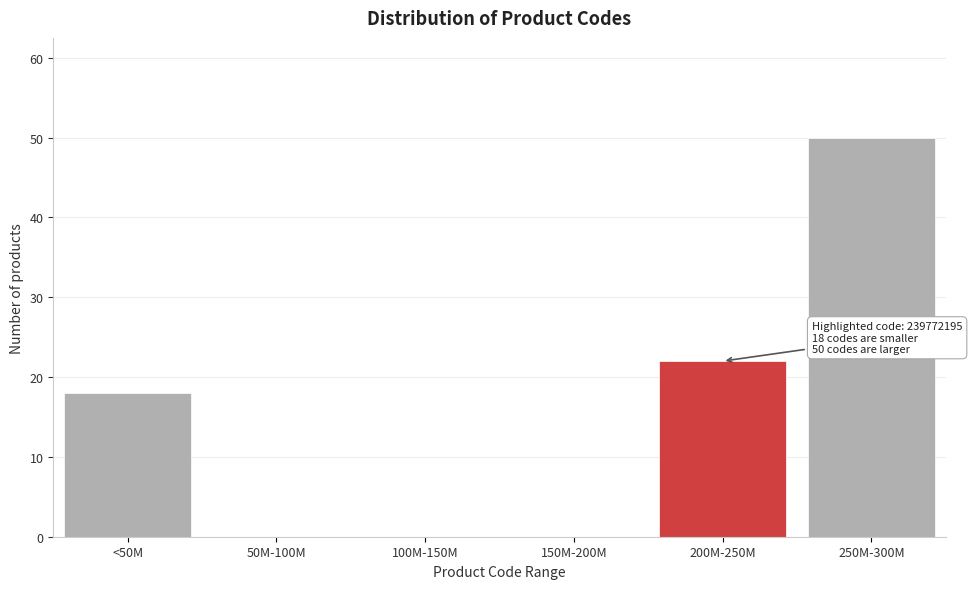

Reading left to right, transcribe all the data shown in this chart.

<50M=18	50M-100M=0	100M-150M=0	150M-200M=0	200M-250M=22	250M-300M=50